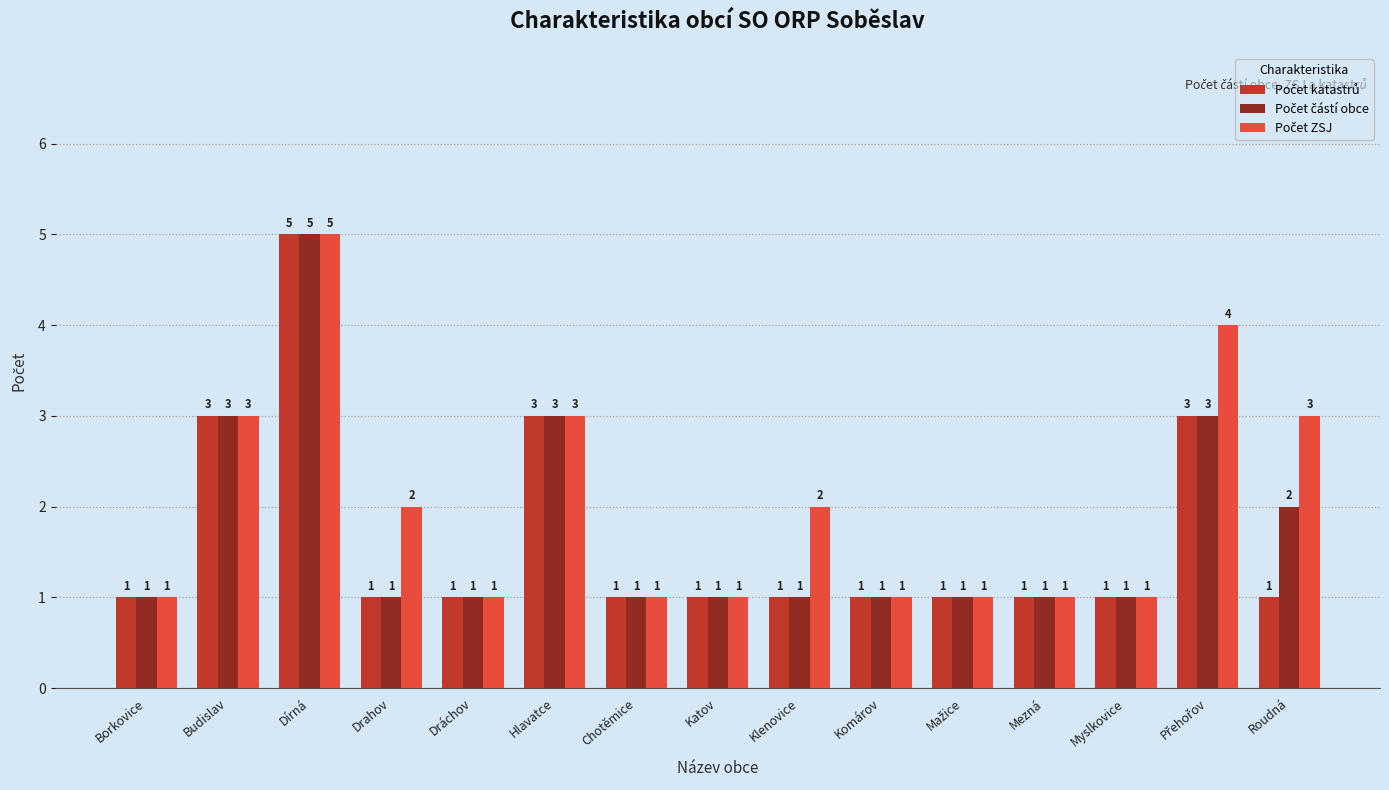

At which category is the sum across all series the highest?

Dírná